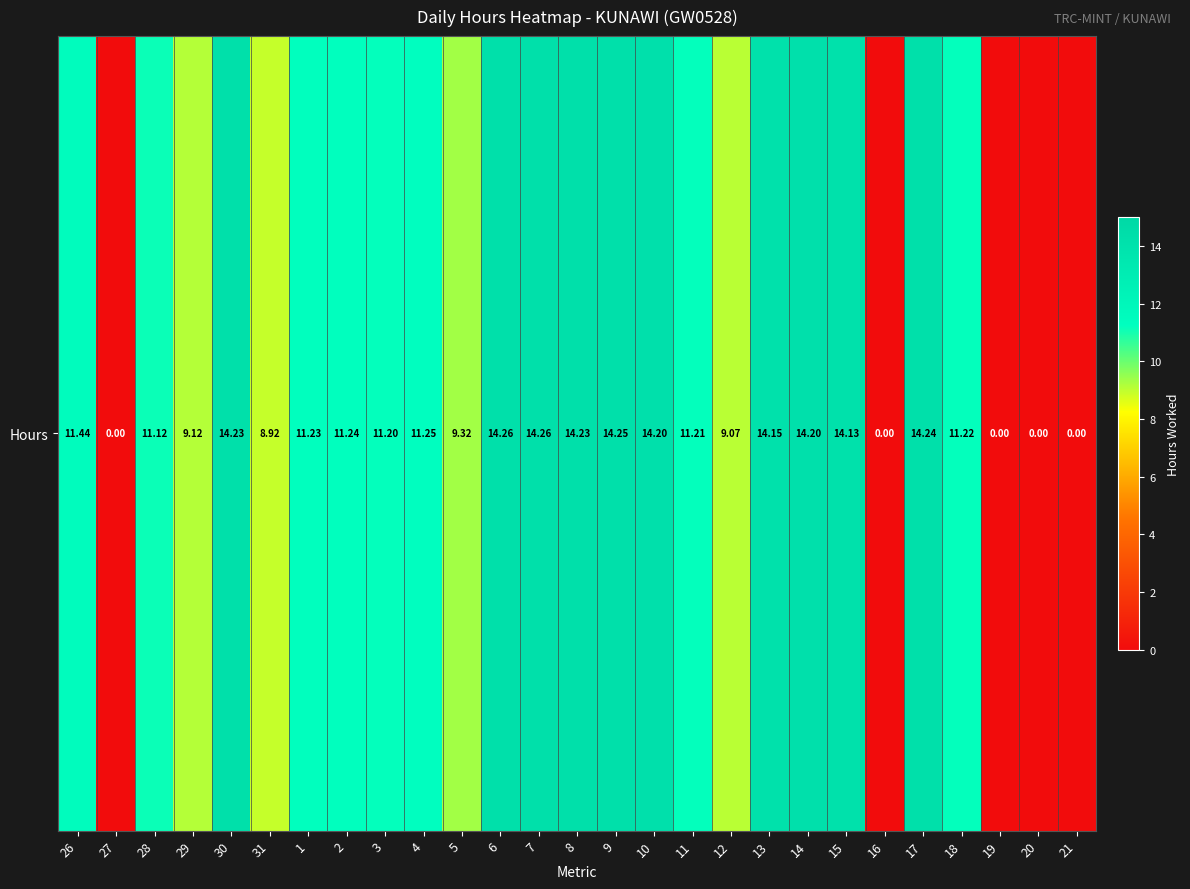

Where does the data first go above 11?

26